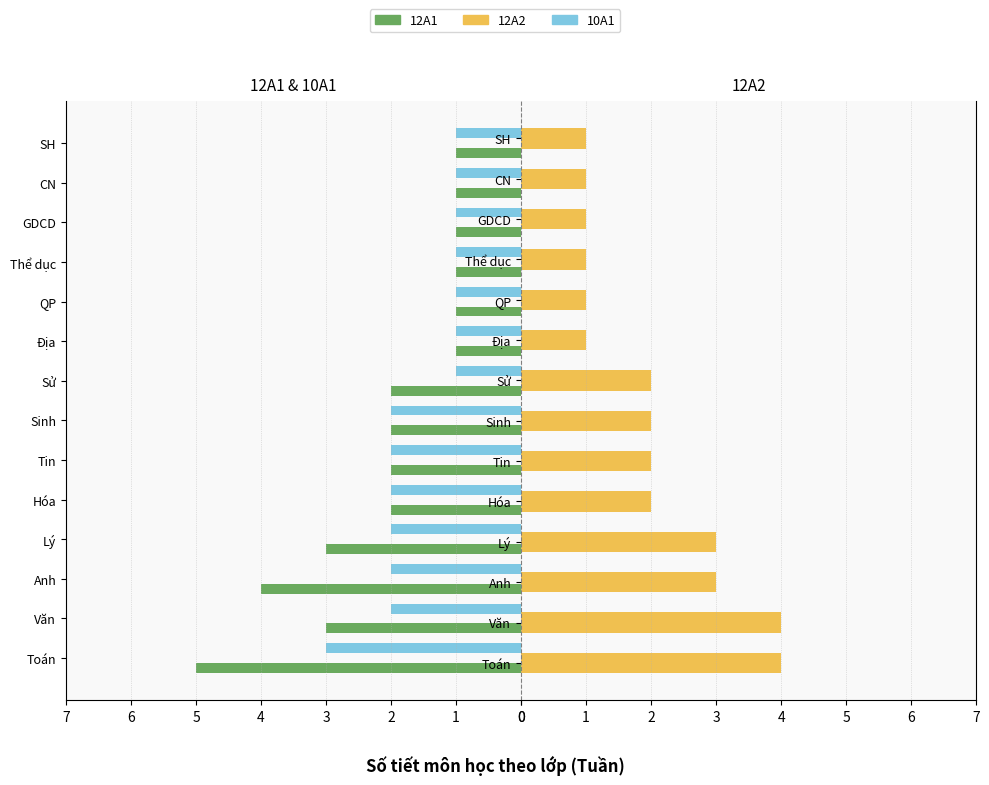

What is the sum of all 10A1 values?

22